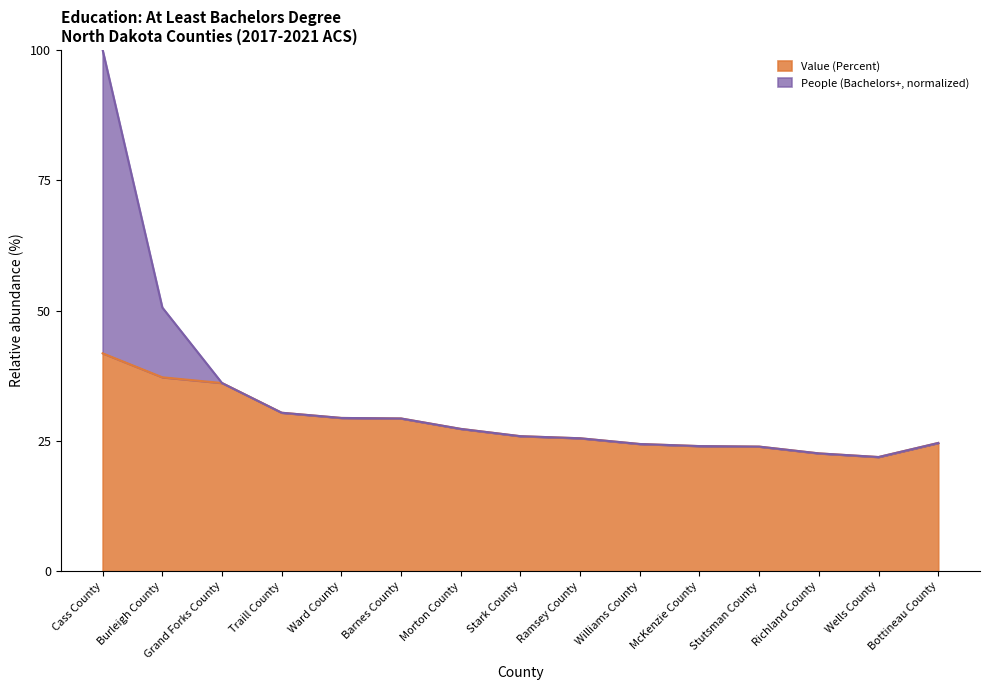

True or false: the data shows 23.9 at Stutsman County.

True